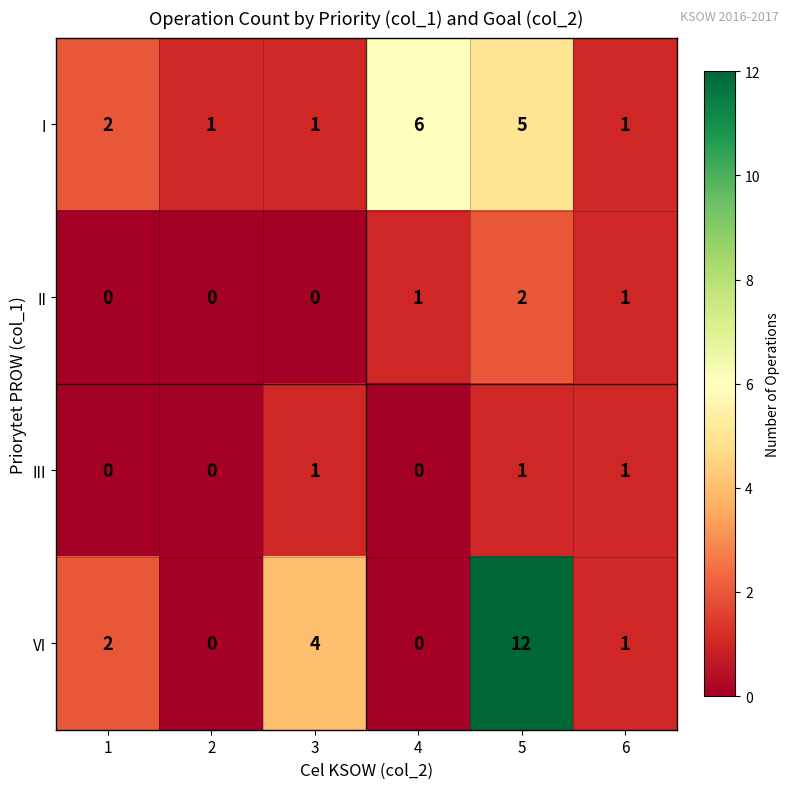

Reading left to right, transcribe all the data shown in this chart.

I: 1=2	2=1	3=1	4=6	5=5	6=1
II: 1=0	2=0	3=0	4=1	5=2	6=1
III: 1=0	2=0	3=1	4=0	5=1	6=1
VI: 1=2	2=0	3=4	4=0	5=12	6=1